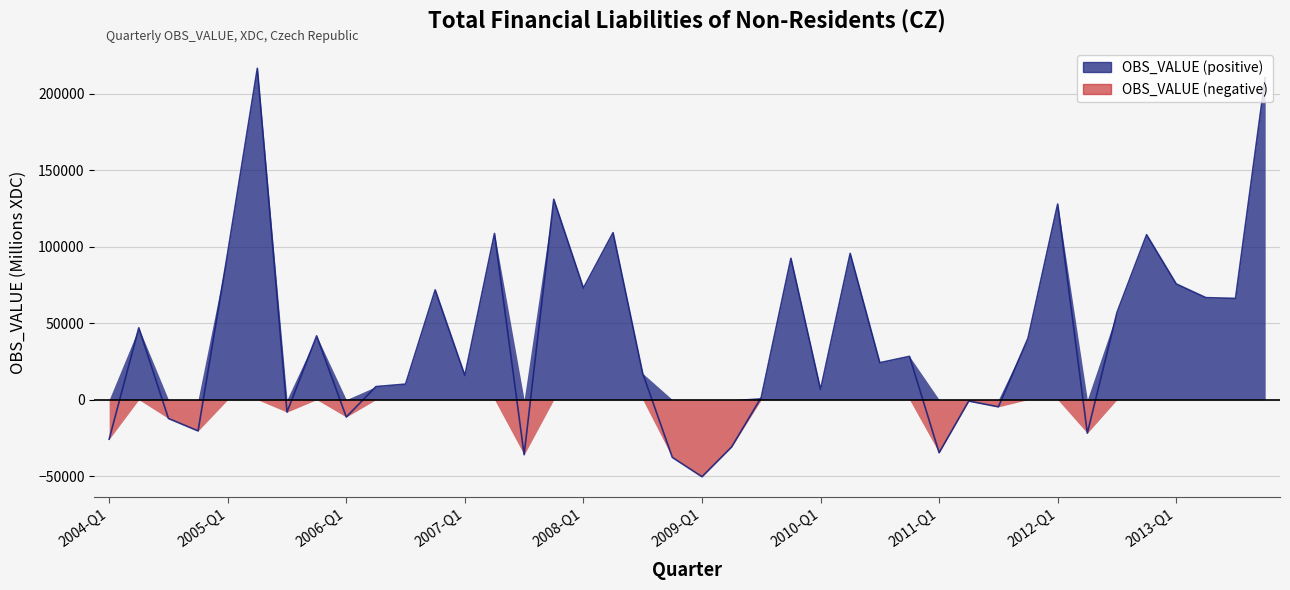

At which label does the data first exceed 28269?

2004-Q2